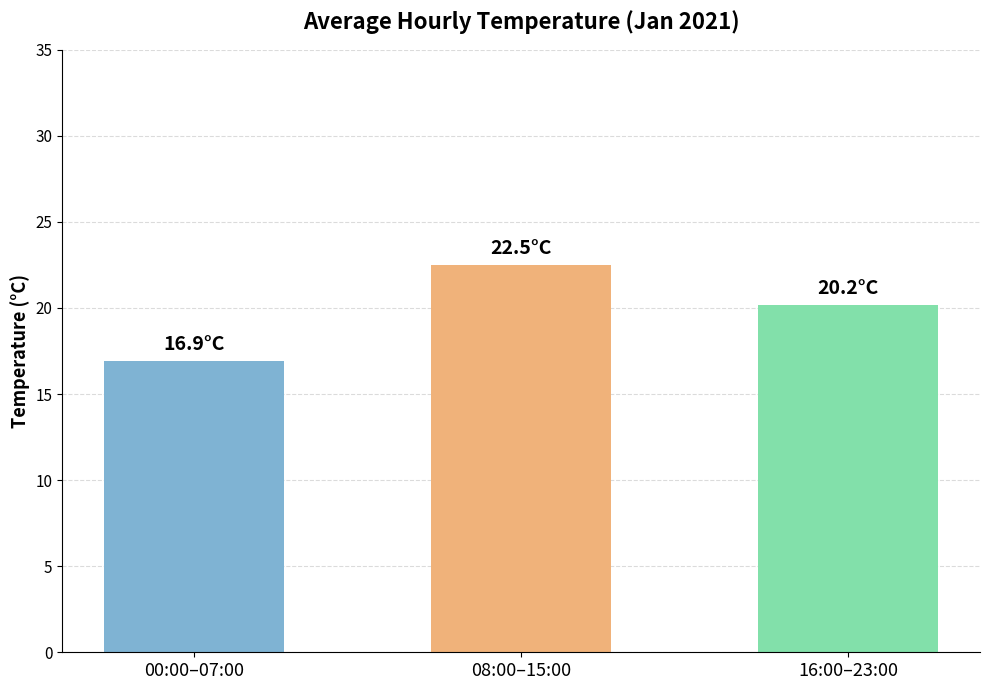

Does the chart contain any negative values?

No